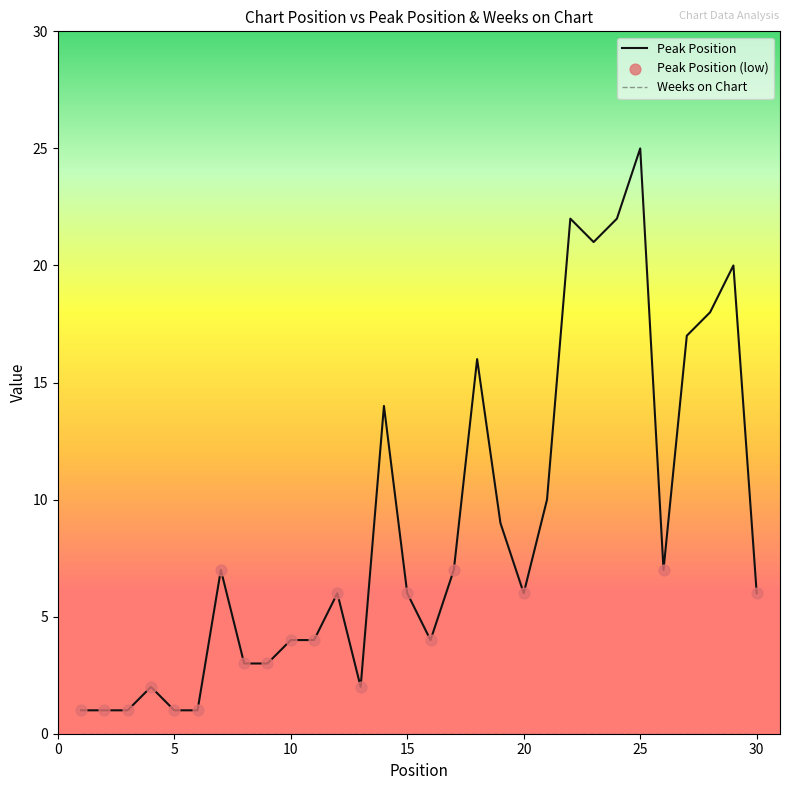

What is the maximum value for Peak Position?

25